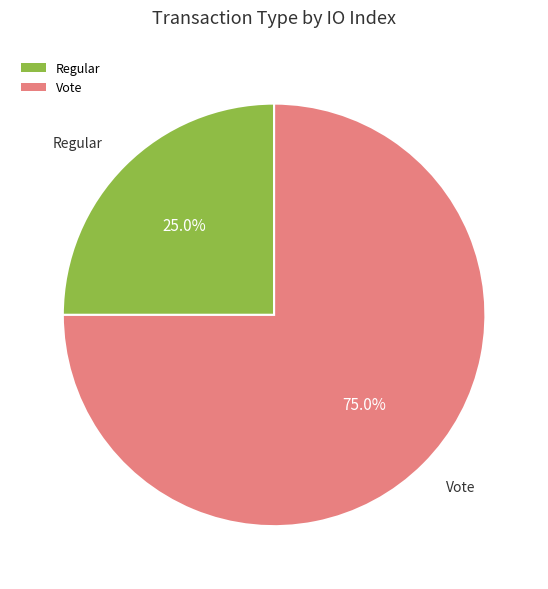

Is it true that Regular is 39% of the pie?

False